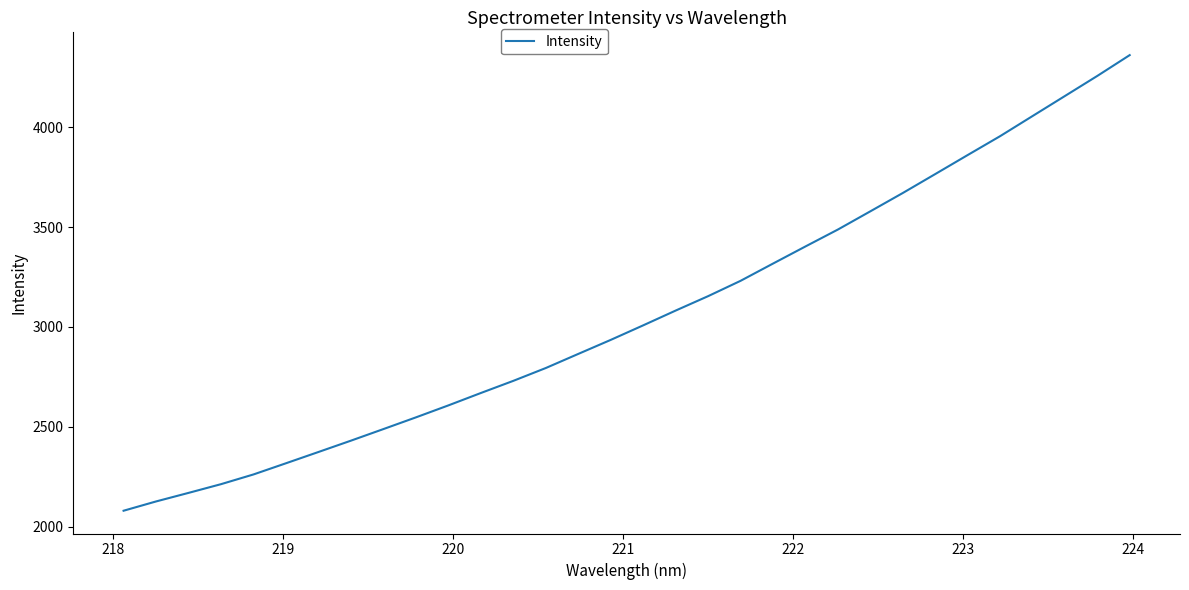

What is the greatest value displayed?

4361.0